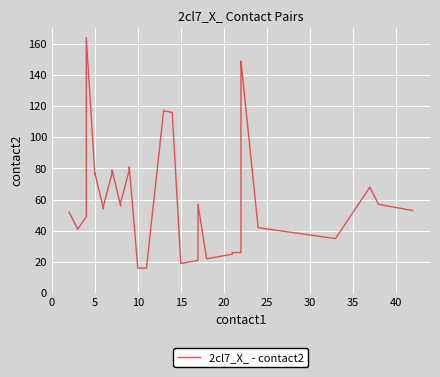

What is the average value?

58